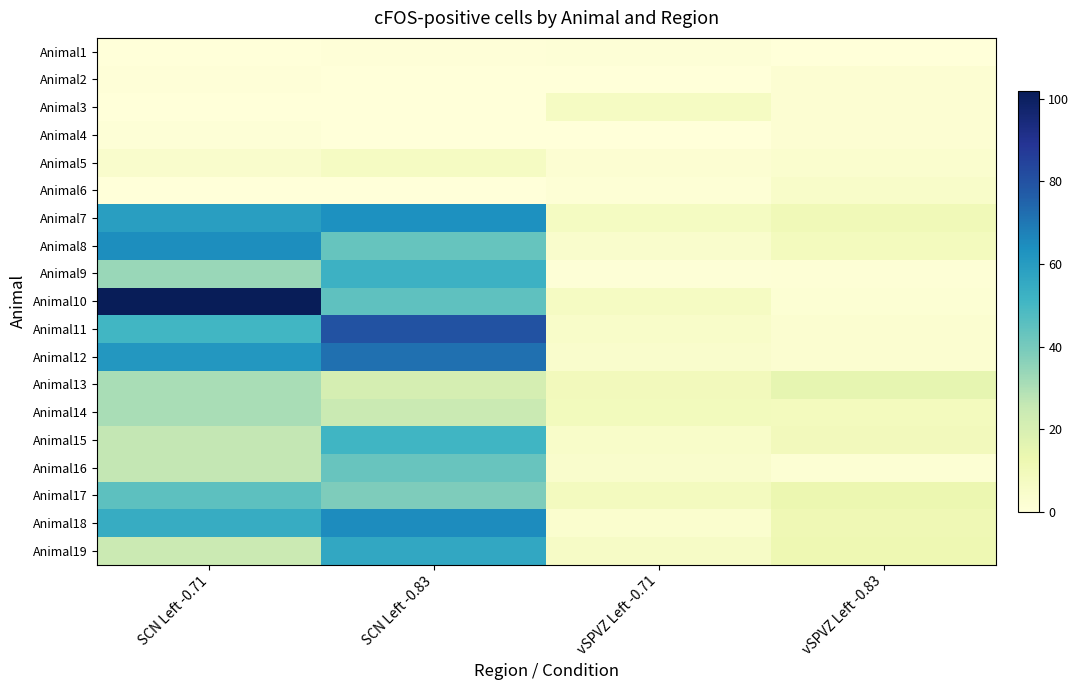

Which has a higher value, SCN Left -0.83 or vSPVZ Left -0.83?

SCN Left -0.83